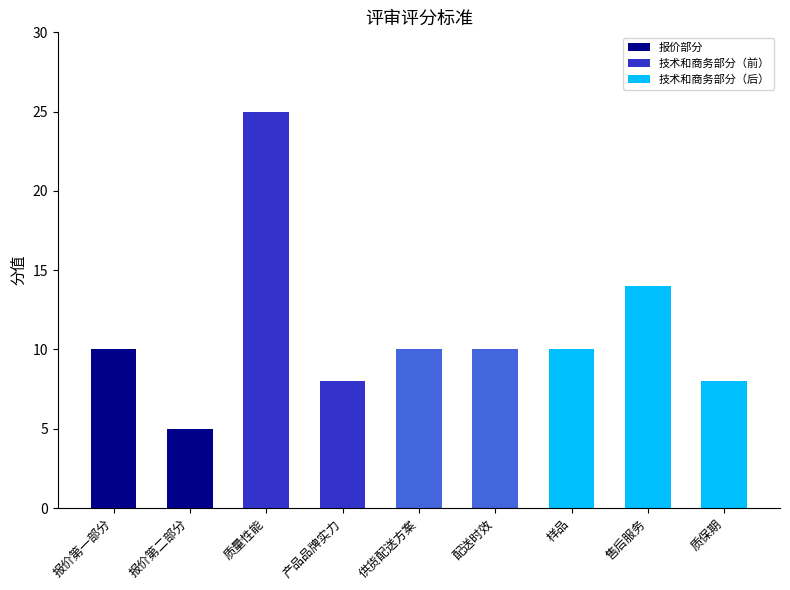

What is the difference between the maximum and minimum values?

20